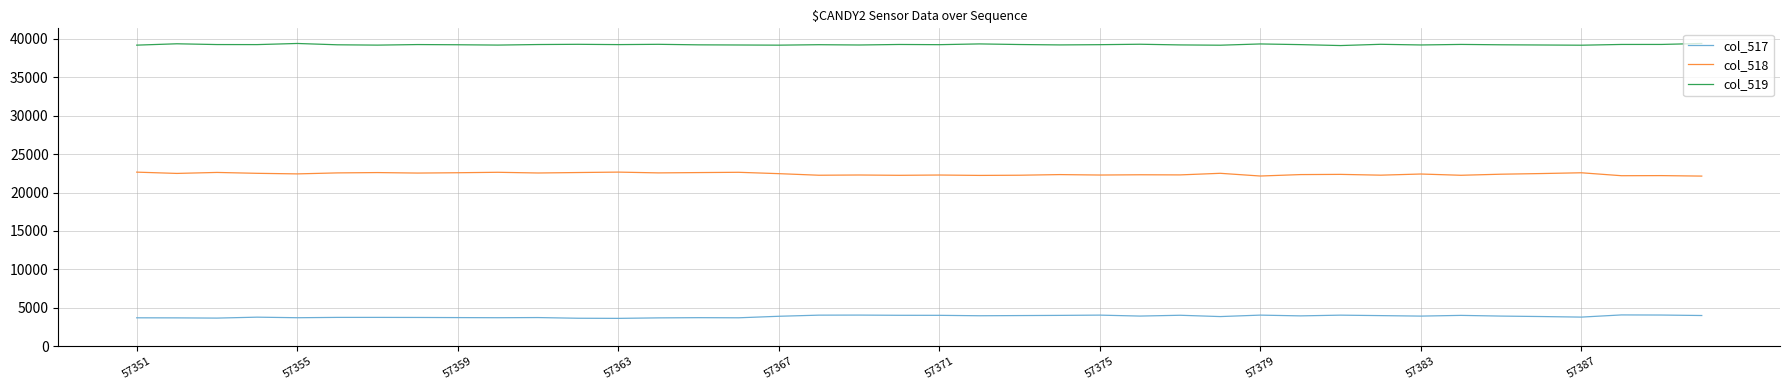

Which series has the largest total across all categories?

col_519